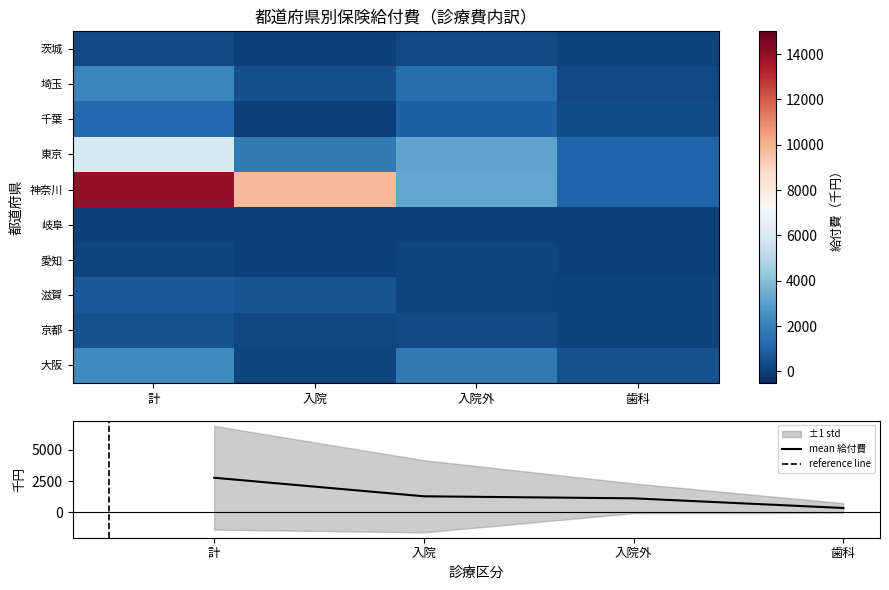

At which label is 滋賀 closest to 429?

入院